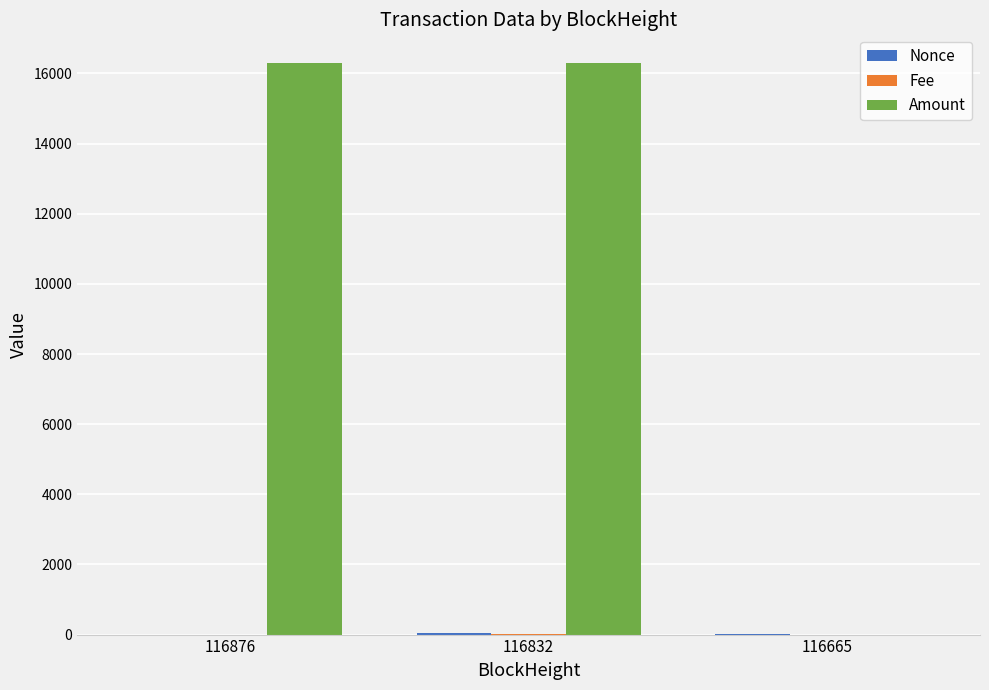

The value of Amount at 116832 is 16300.0. True or false?

True